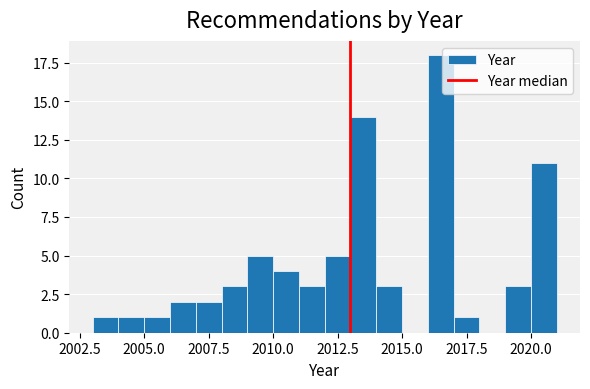

Around what value on the x-axis is the tallest bar? Give the approximate position of its centre, as read against the axis.

2016.5